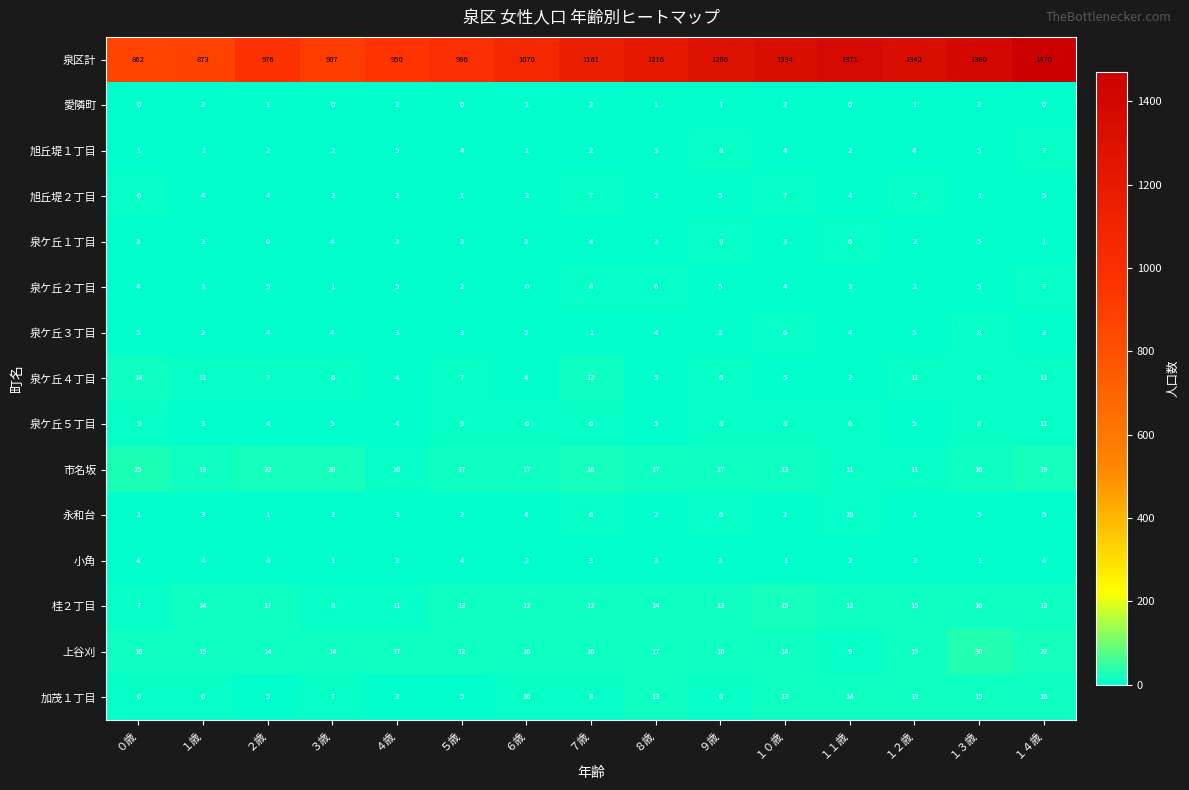

At which category does the chart reach its peak across all series?

１４歳